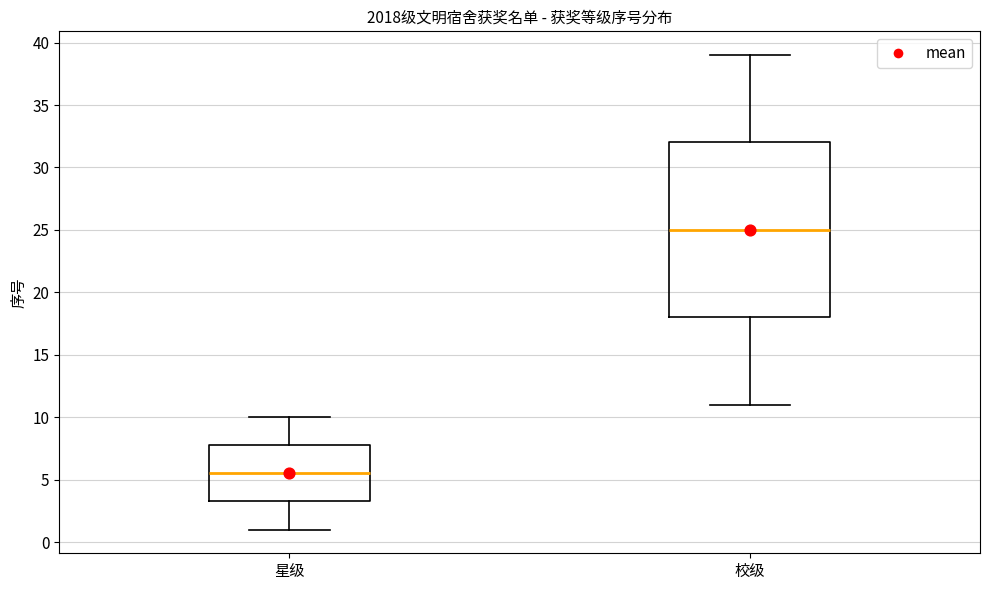

Reading left to right, transcribe this box plot: for each box, give where its median line is, the range the box spans, and where its two whiskers end, as read against the y-axis. The values are not printed on the chart, so give them approximately, as read against the axis.

星级: median 5.5, box 3.5 to 8.0, whiskers 1.0 to 10.0
校级: median 25.0, box 18.0 to 32.0, whiskers 11.0 to 39.0